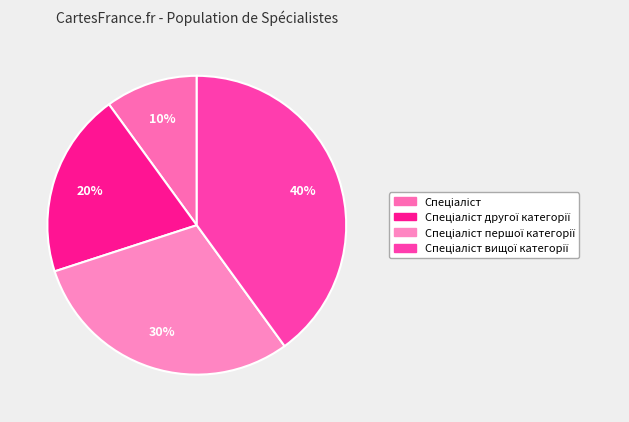

How many segments does this pie chart have?

4